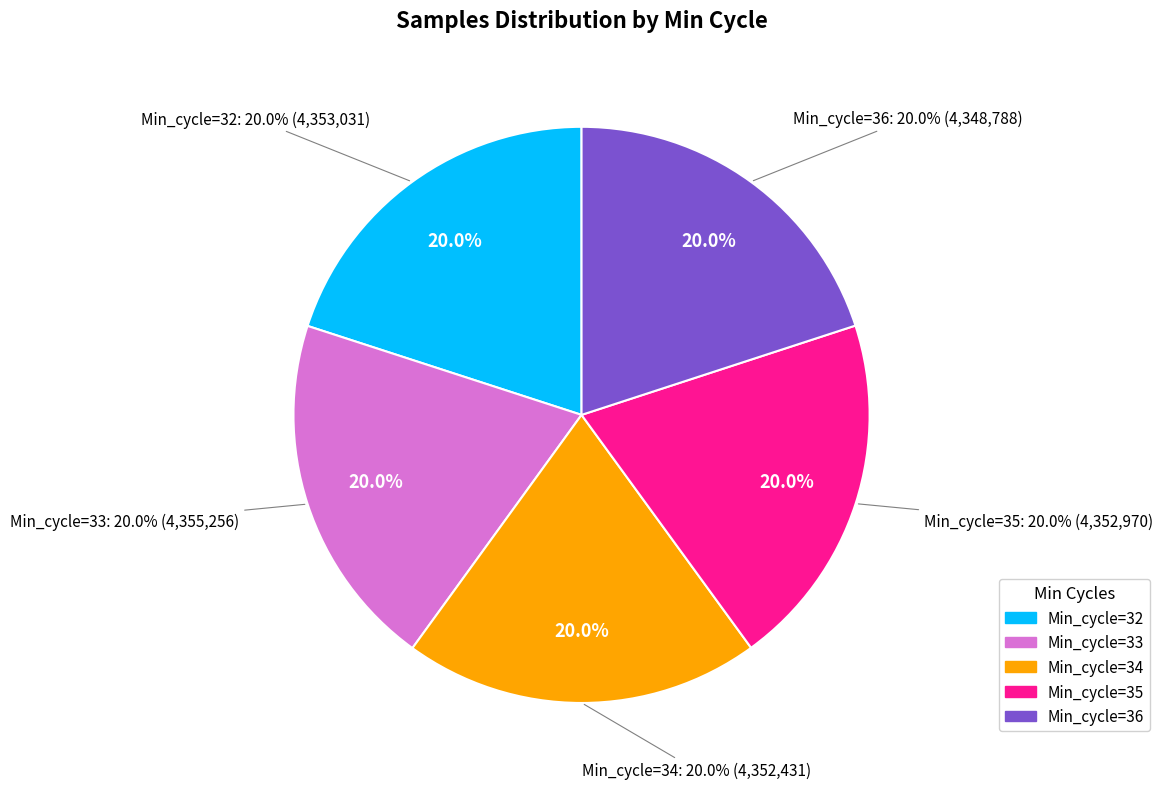

What percentage is the Min_cycle=33 slice, to the nearest percent?

20%